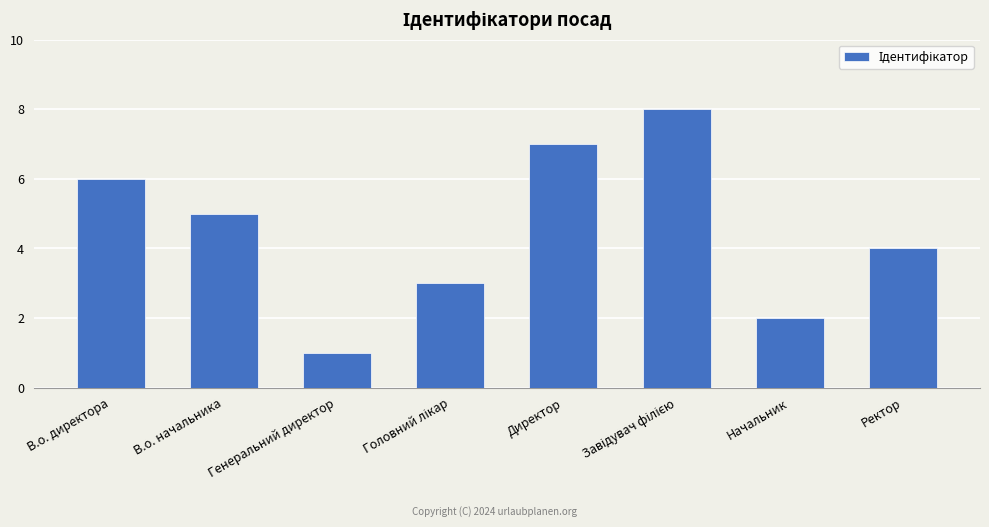

Between Генеральний директор and Директор, which is larger?

Директор